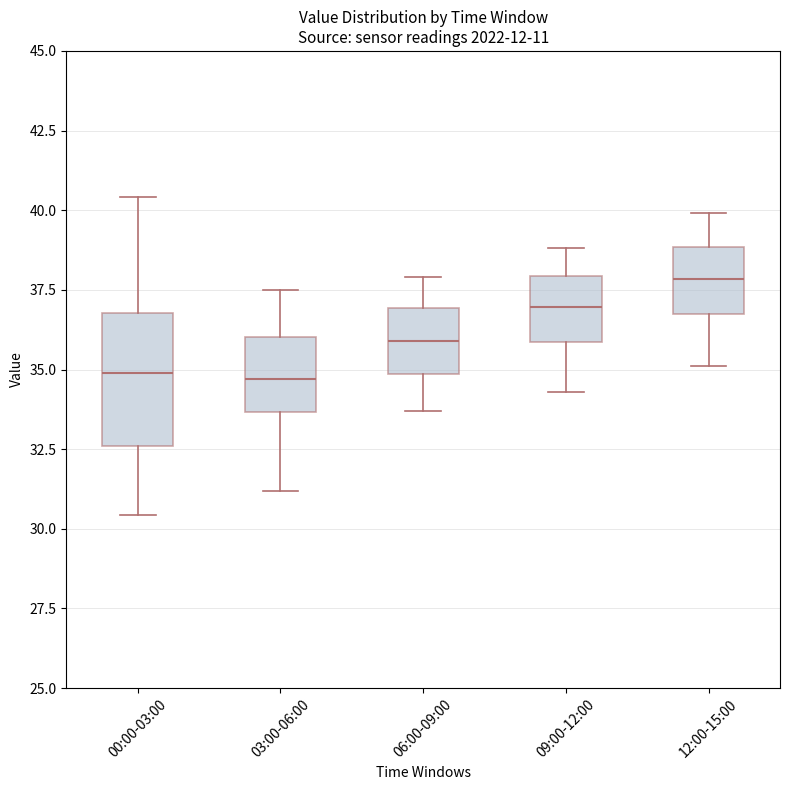

Which box is the tallest, from its lower edge to its upper edge?

00:00-03:00